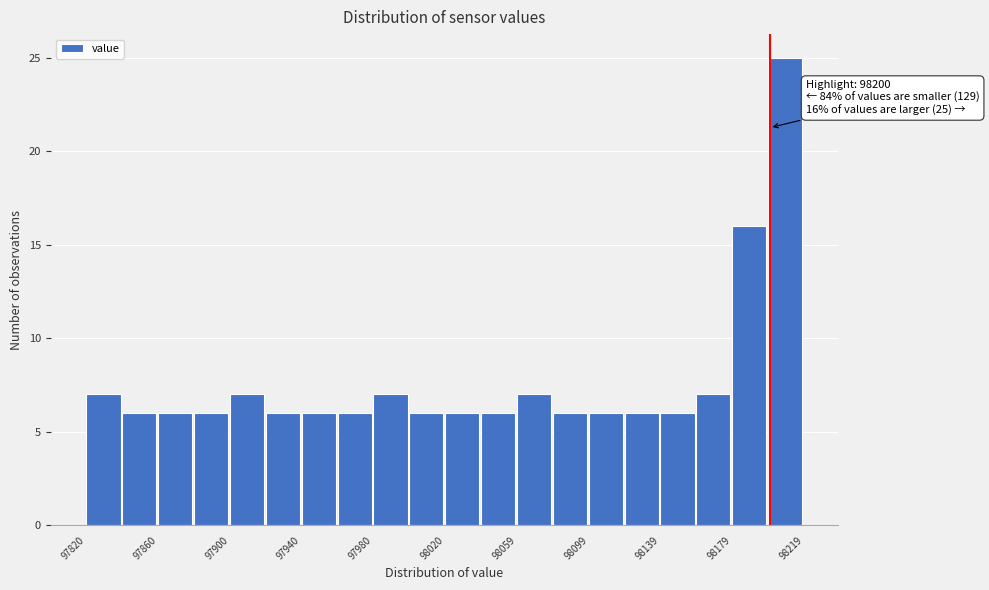

Around what value on the x-axis is the tallest bar? Give the approximate position of its centre, as read against the axis.

98210